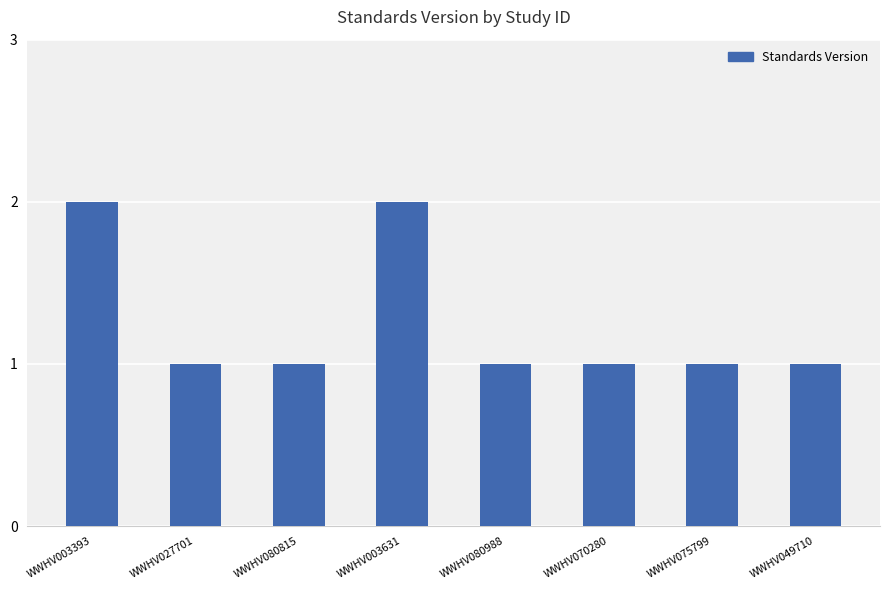

What is the value of the 8th bar from the left?

1